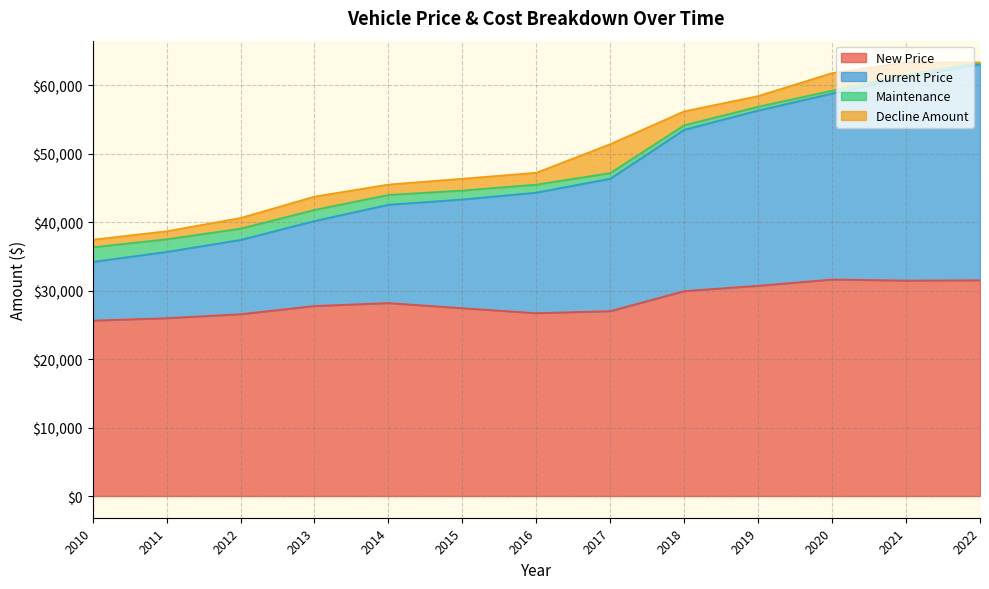

At which label does Current Price reach its minimum?

2010